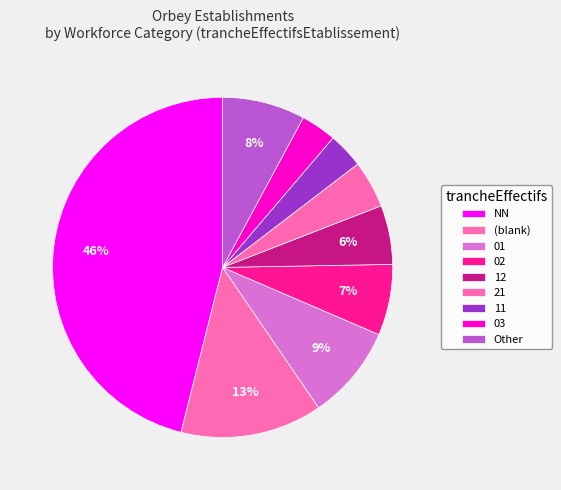

How many segments does this pie chart have?

9